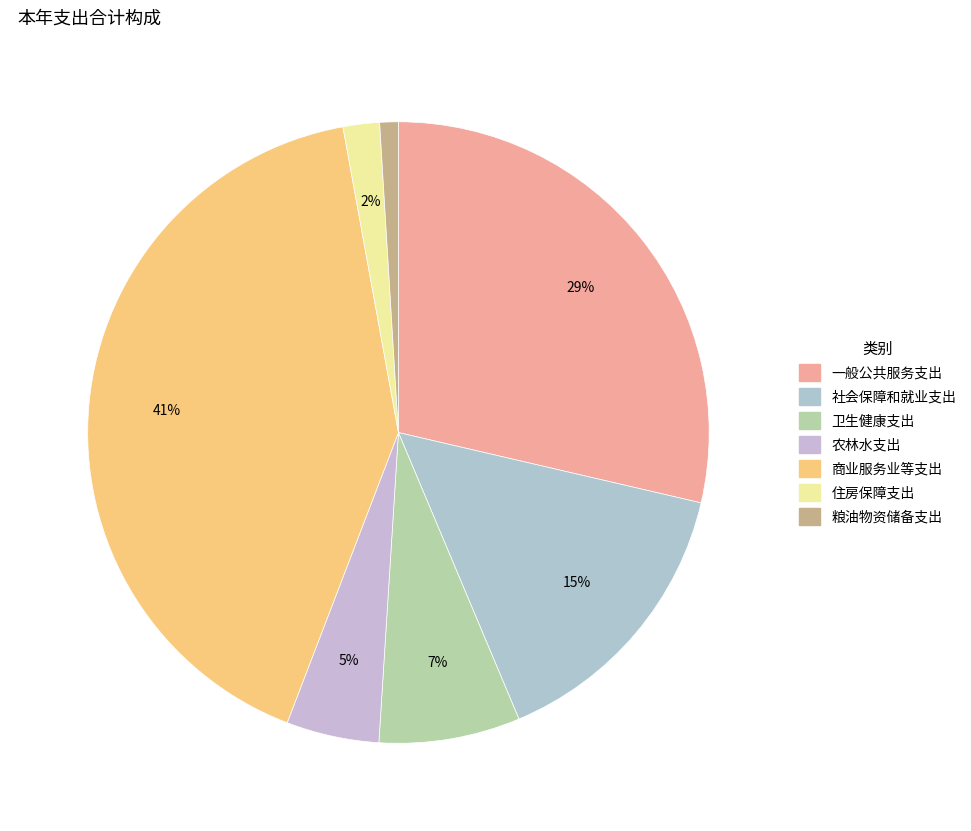

Which slice is the largest?

商业服务业等支出